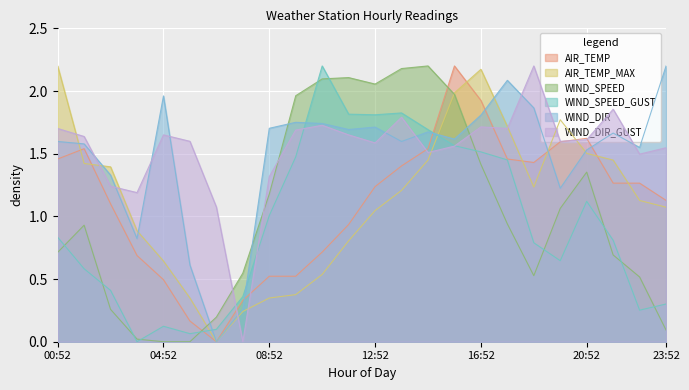

What is the label of the 5th point from the right?

19:52